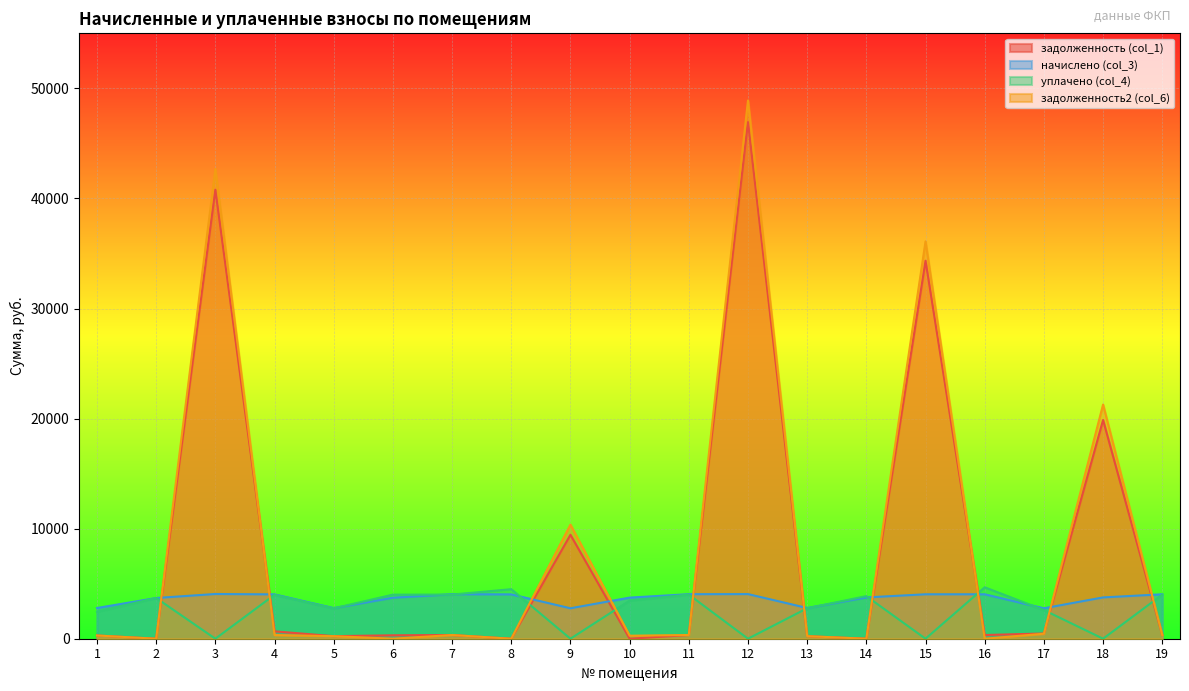

What is the value of the задолженность2 (col_6) point at the 4th from the left?

335.7